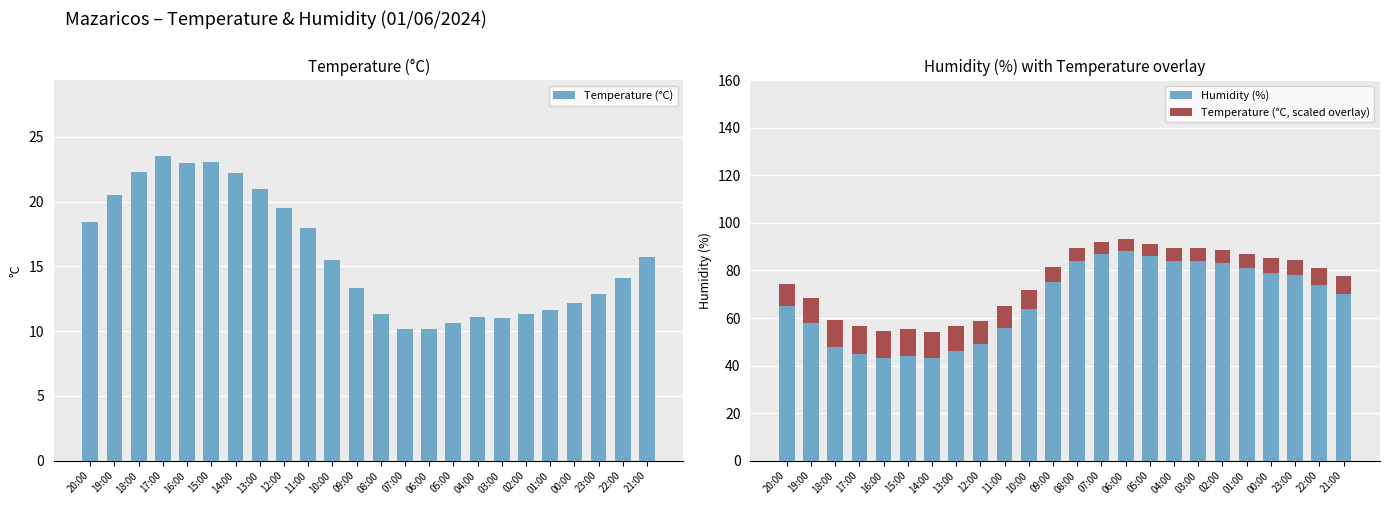

What is the highest value of the Temperature (°C, scaled overlay) series?

11.8